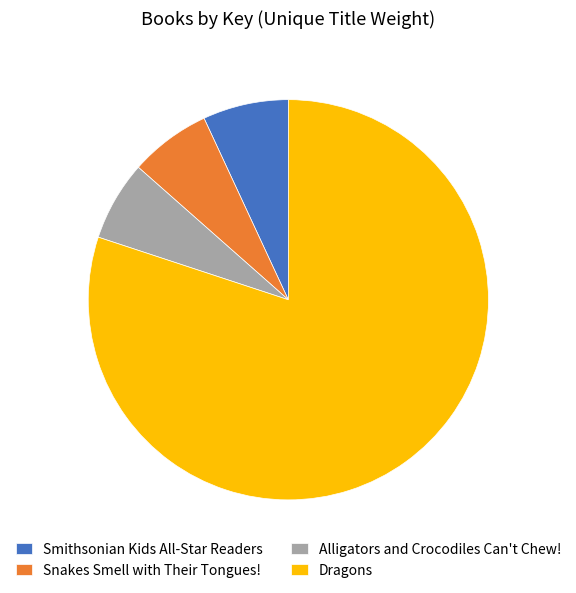

True or false: Smithsonian Kids All-Star Readers accounts for 7% of the total.

True